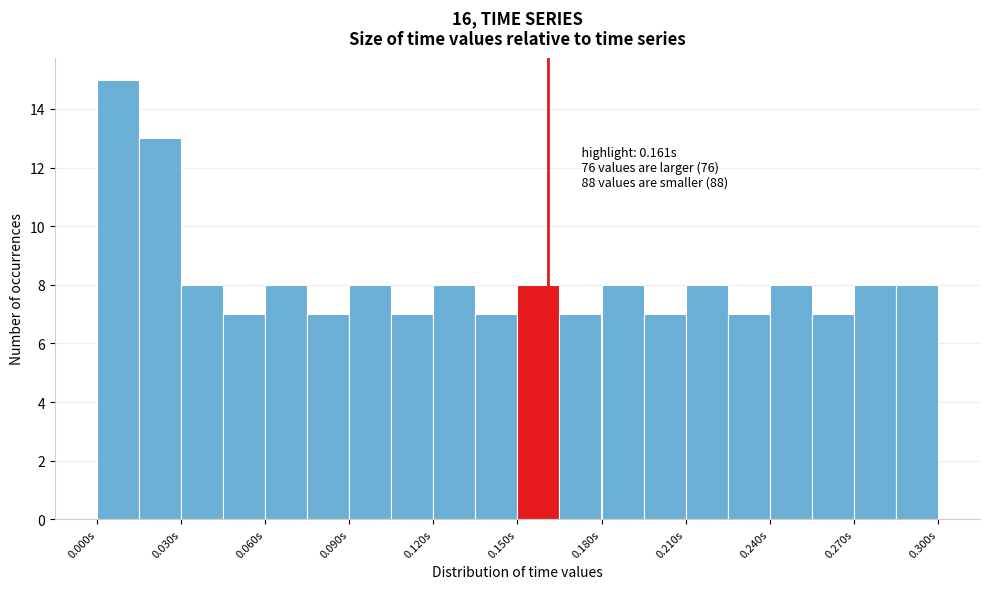

Read against the x-axis, roughly where is the centre of the tallest bar?

0.010